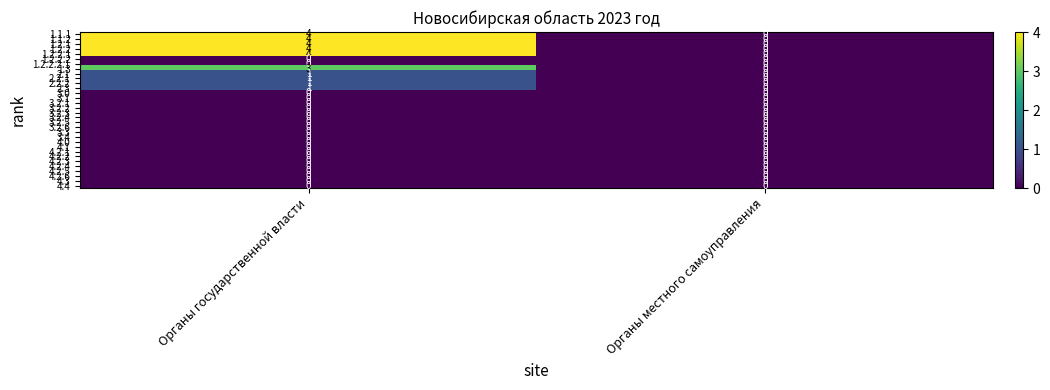

What is the difference between the maximum and minimum values in the 1.2.2 series?

4